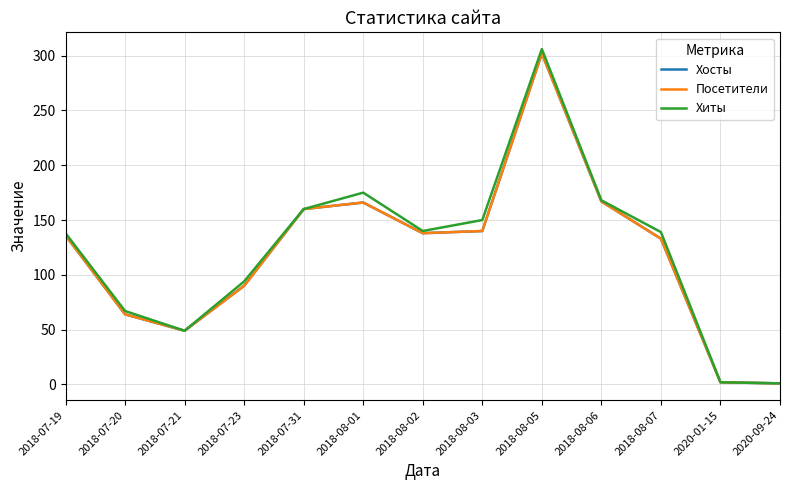

Does the chart have visible grid lines?

Yes